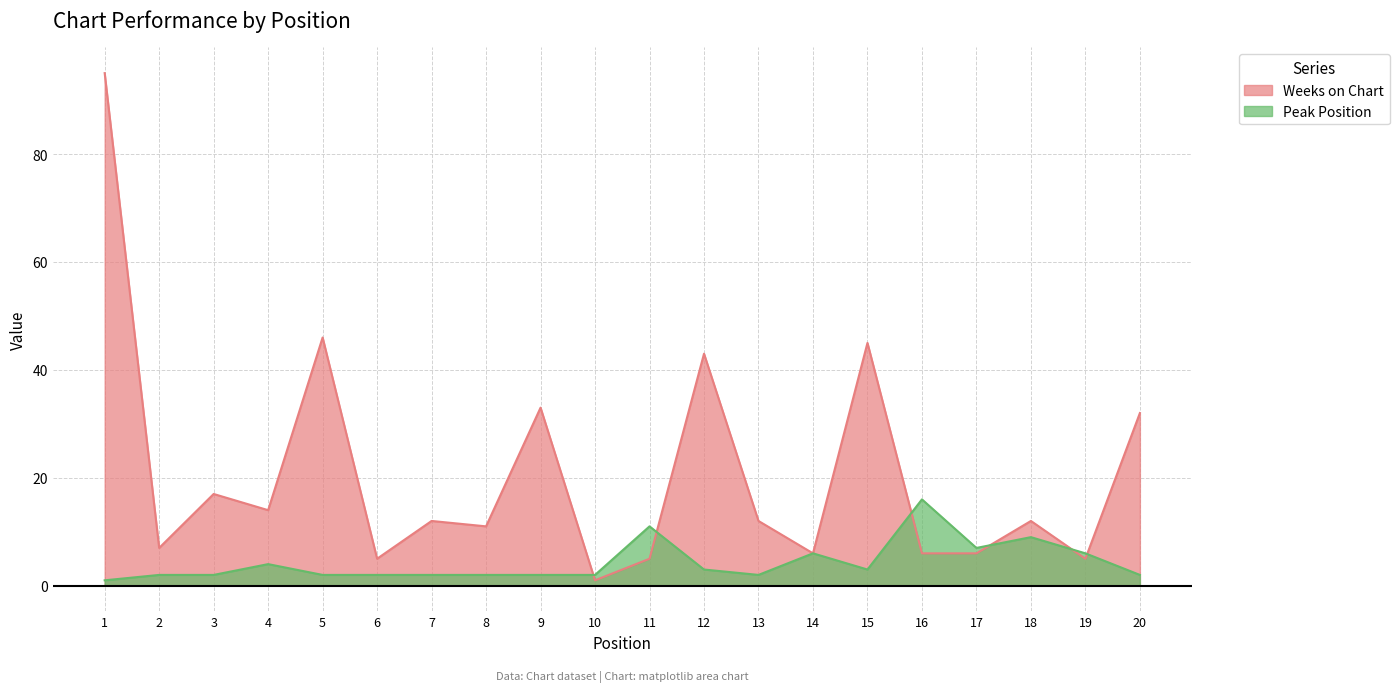

Reading right to left, transcribe all the data shown in this chart.

Weeks on Chart: 20=32	19=5	18=12	17=6	16=6	15=45	14=6	13=12	12=43	11=5	10=1	9=33	8=11	7=12	6=5	5=46	4=14	3=17	2=7	1=95
Peak Position: 20=2	19=6	18=9	17=7	16=16	15=3	14=6	13=2	12=3	11=11	10=2	9=2	8=2	7=2	6=2	5=2	4=4	3=2	2=2	1=1